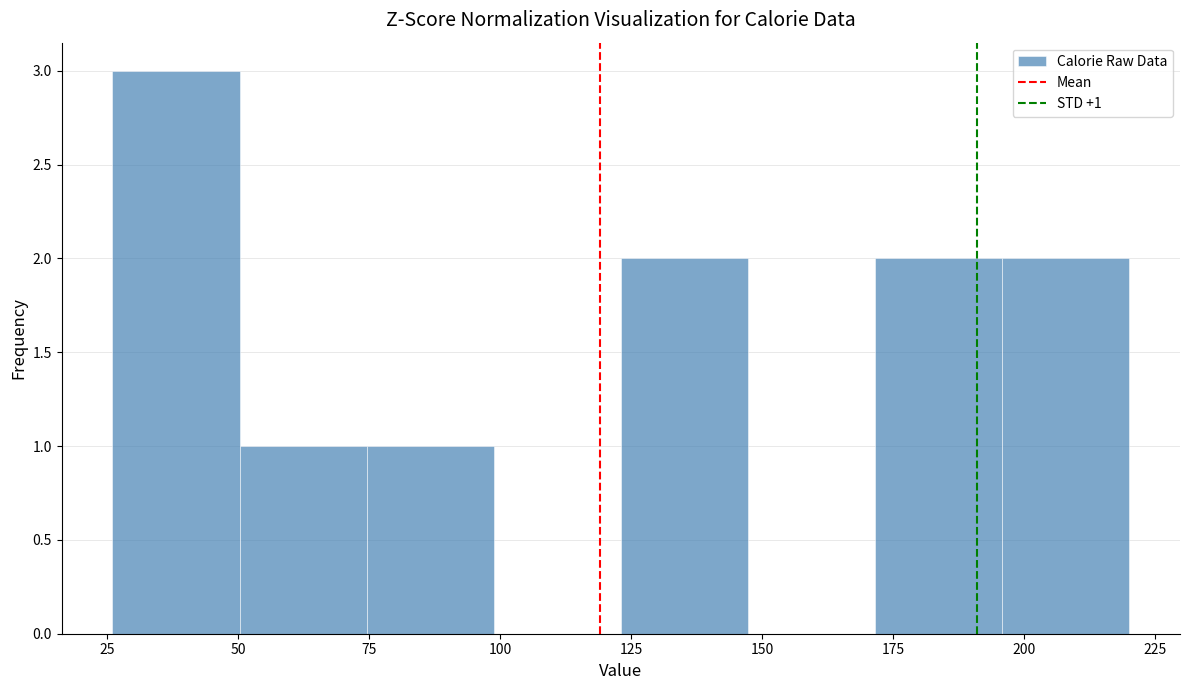

Over which range of the x-axis is the bar tallest?

25 to 50